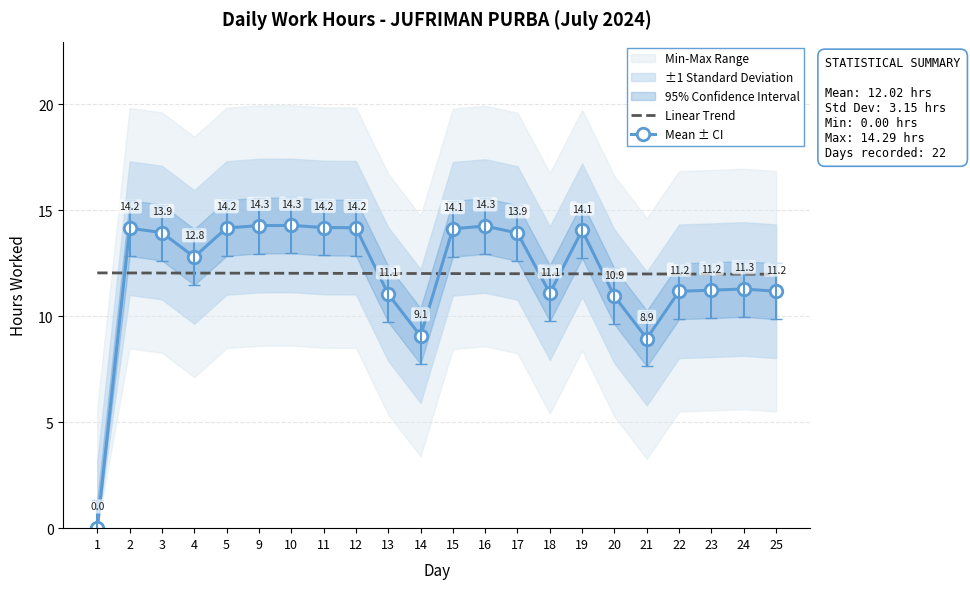

The value of Linear Trend at 9 is 8.0. True or false?

False